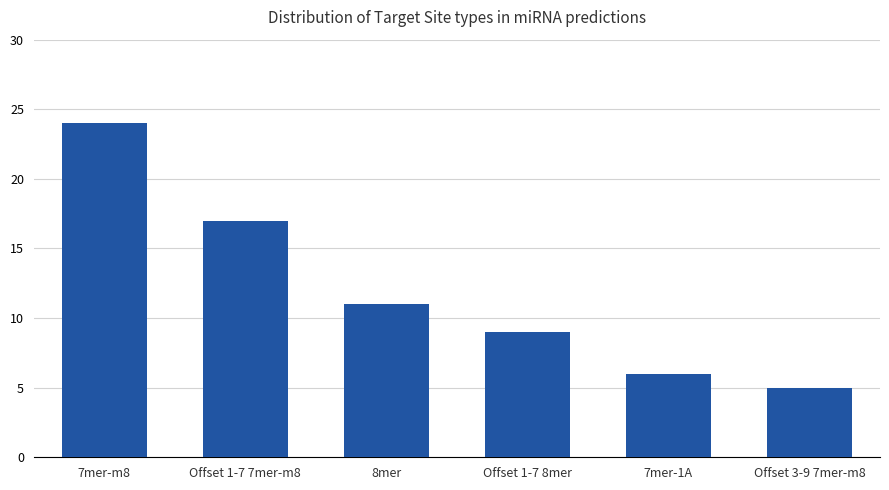

What is the change in value from Offset 1-7 8mer to Offset 3-9 7mer-m8?

-4